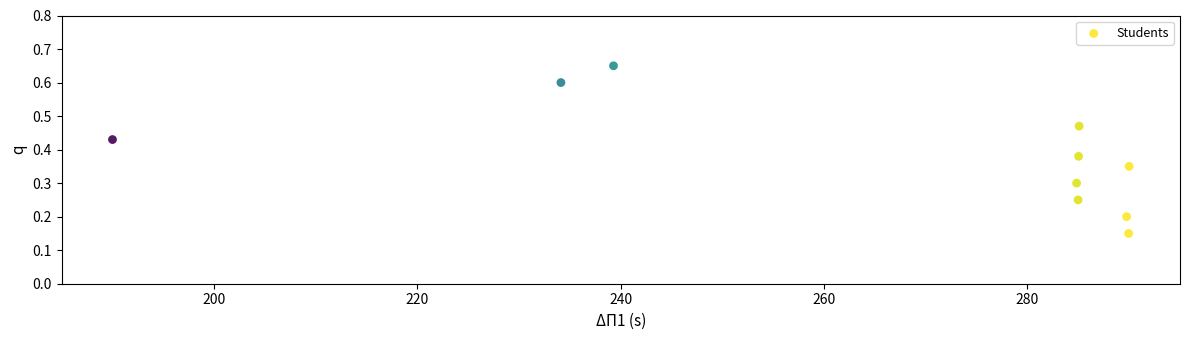

What is the range of X values (max minus min)?

100.0